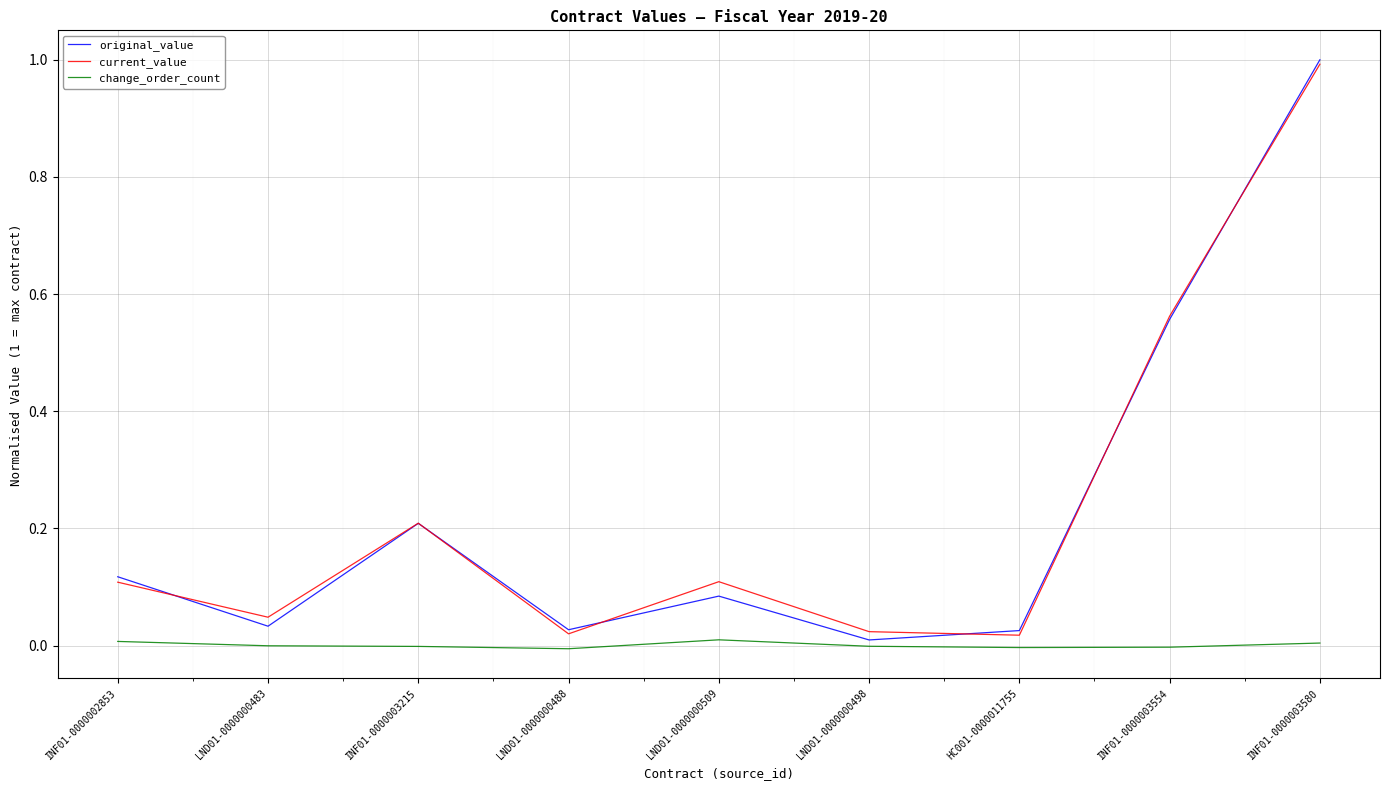

Between LND01-0000000483 and INF01-0000003215, which series saw the biggest shift?

original_value